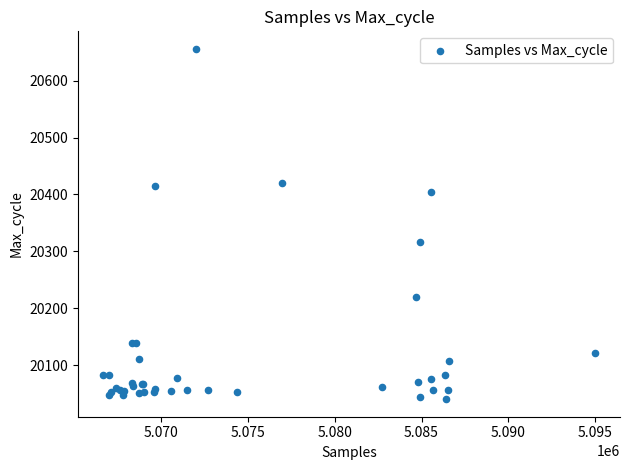

What Y value in the scatter plot is closest to 20348?

20316